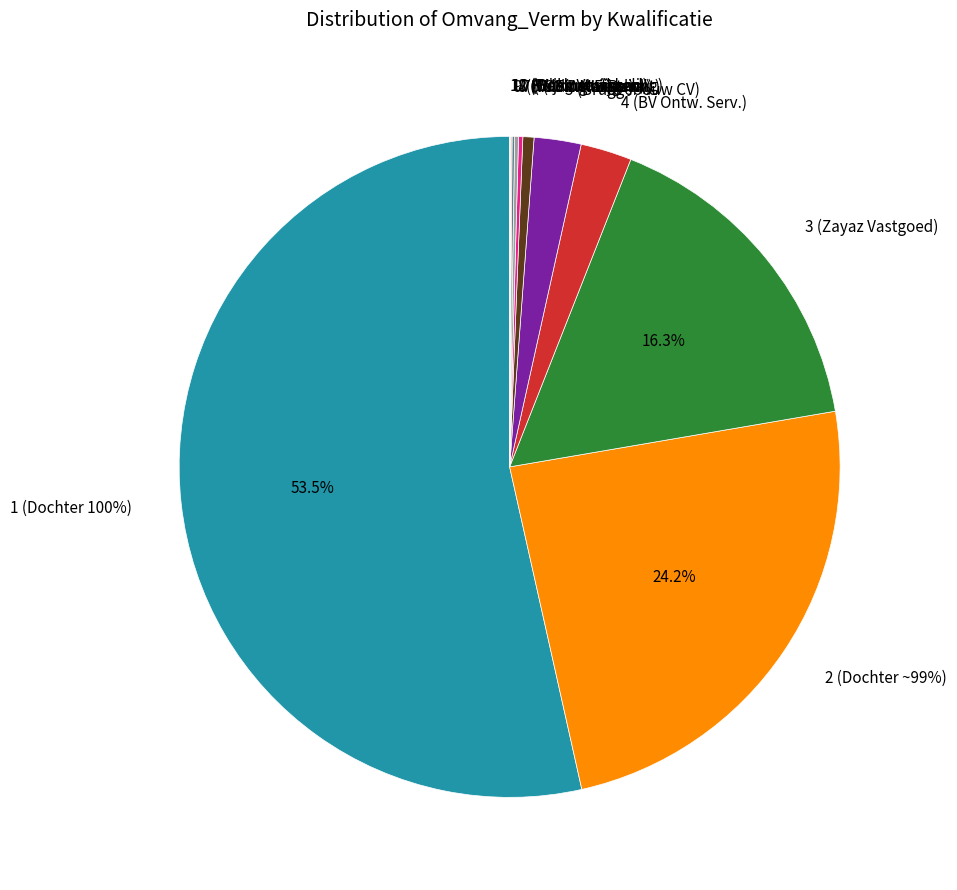

What percentage do Kwalificatie_9 and Kwalificatie_1 together represent?

53.6%